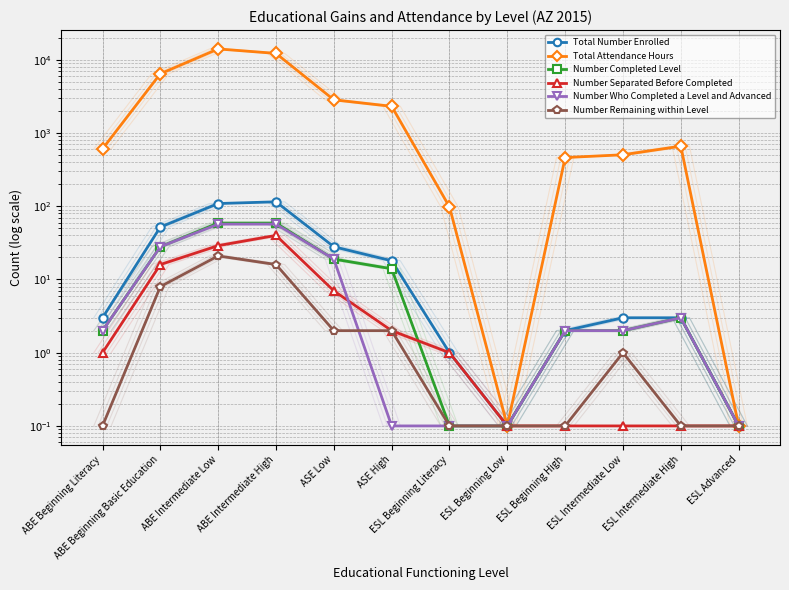

What is the total value across all series at ESL Intermediate Low?

513.1